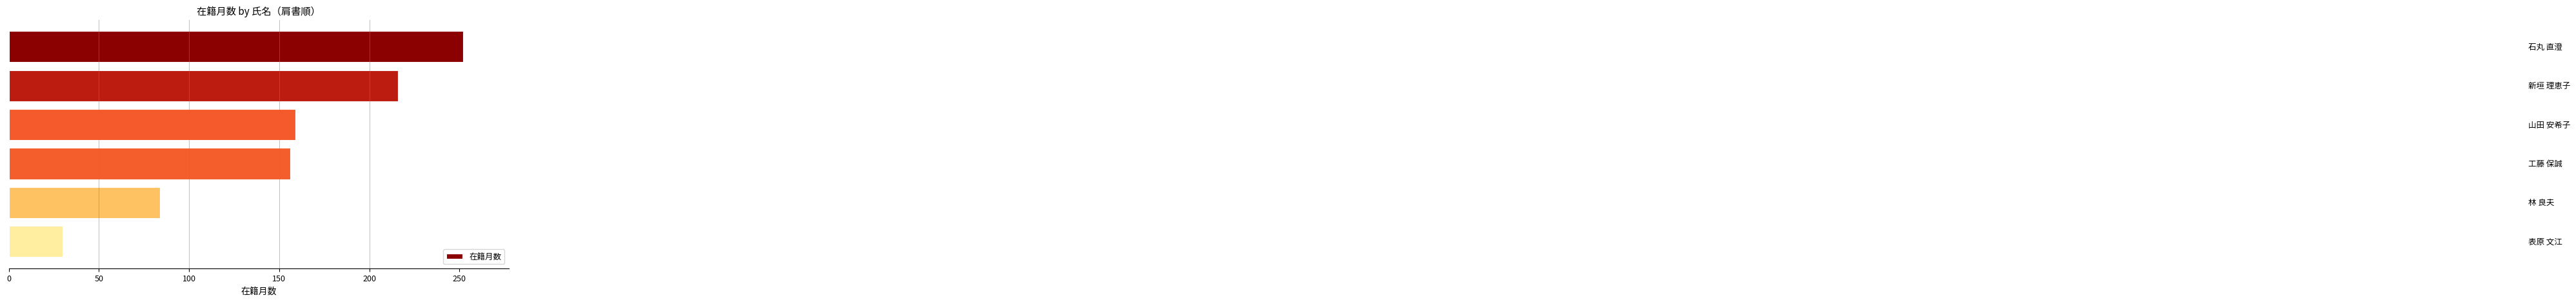

How many data points are less than 159?

3